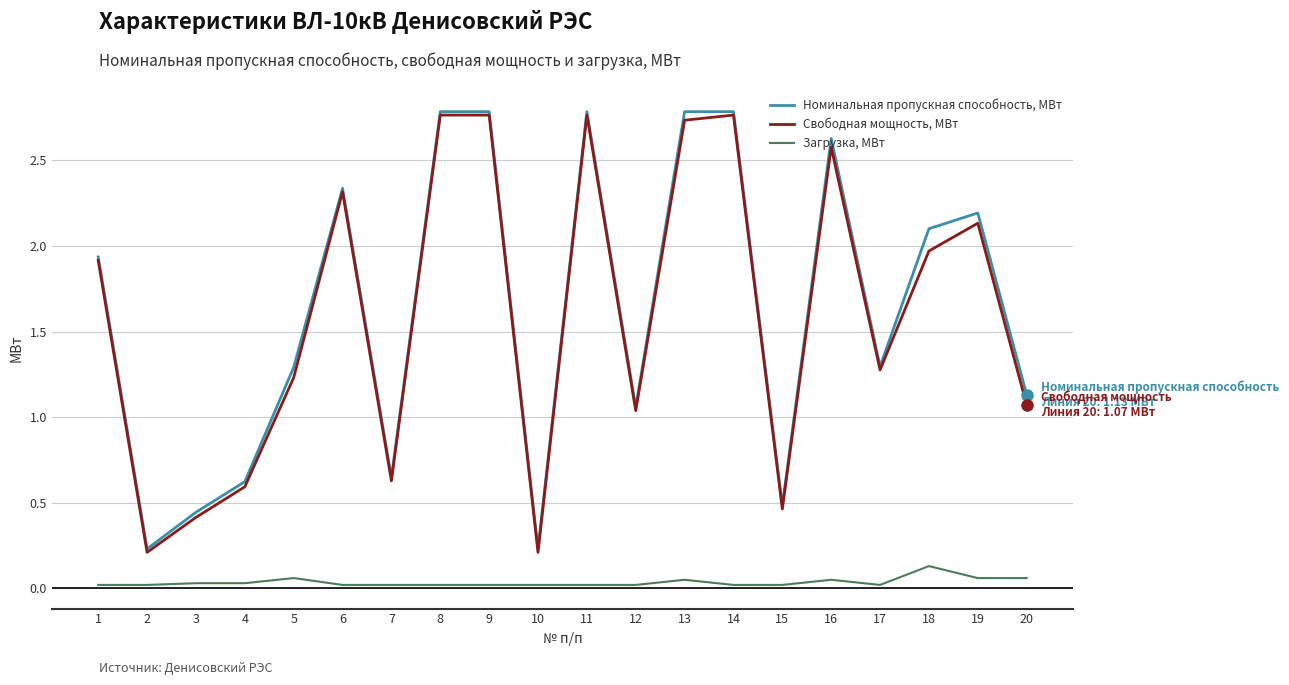

In Номинальная пропускная способность, МВт, how many points are lower than both neighbors (excluding endpoints)?

6